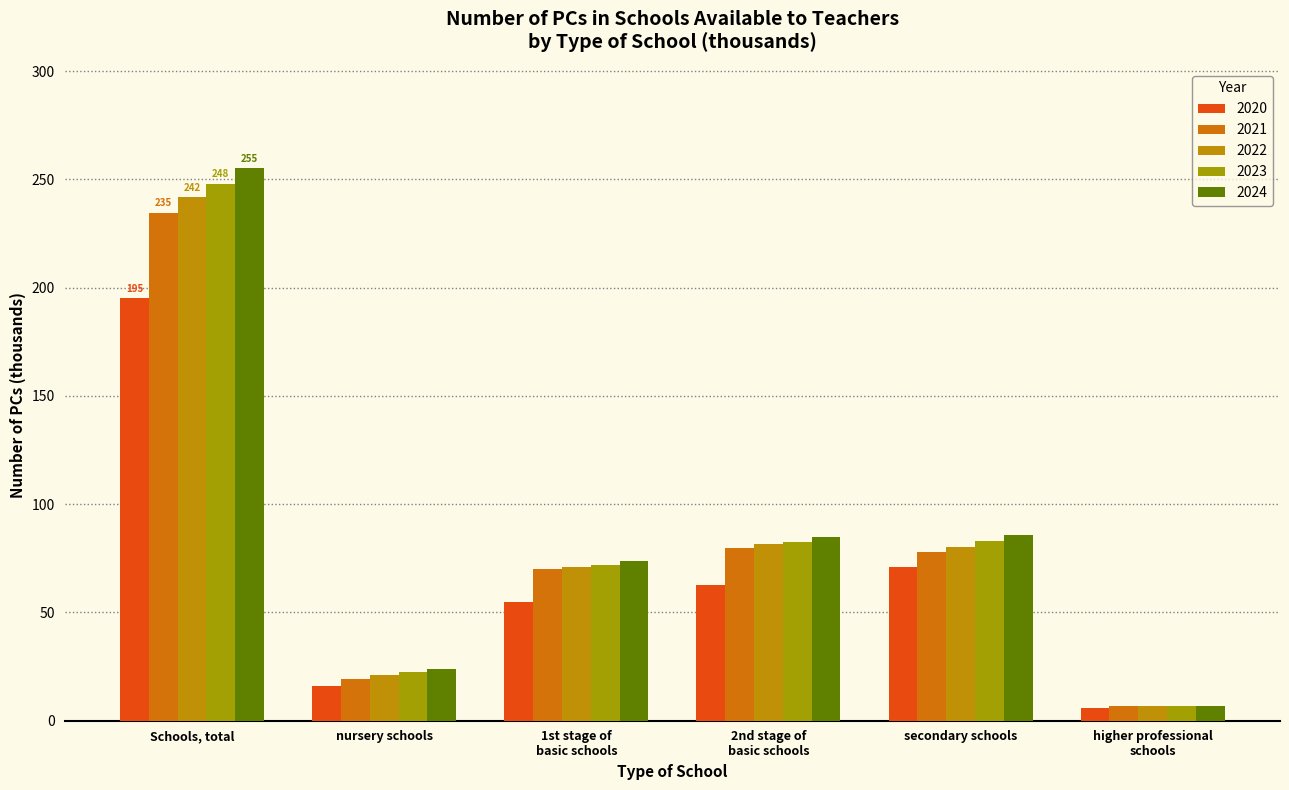

At how many categories does at least one series exceed 197?

1